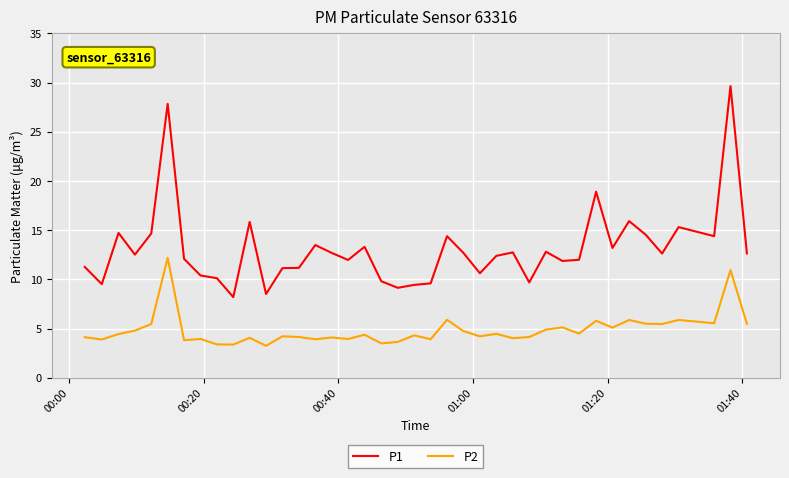

What are all the series names shown in the legend?

P1, P2